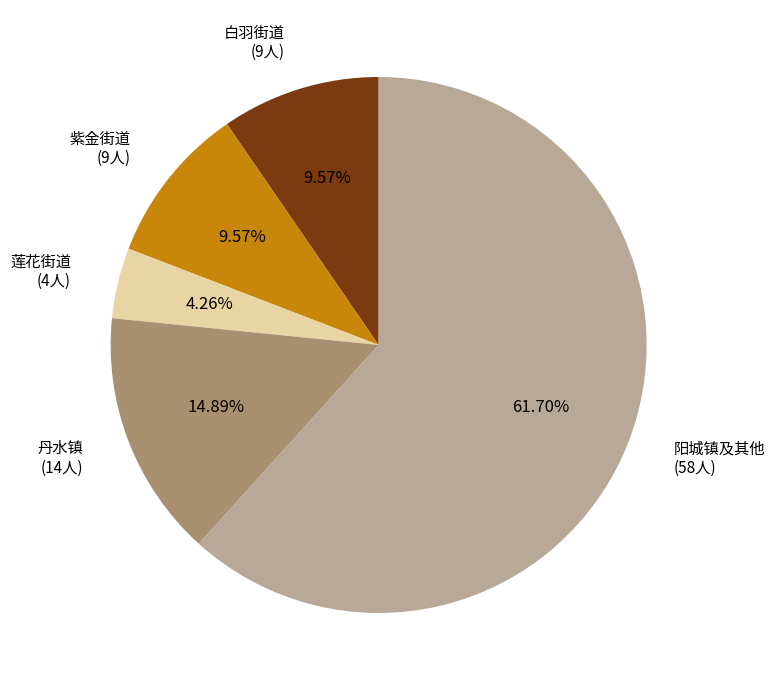

How many segments does this pie chart have?

5